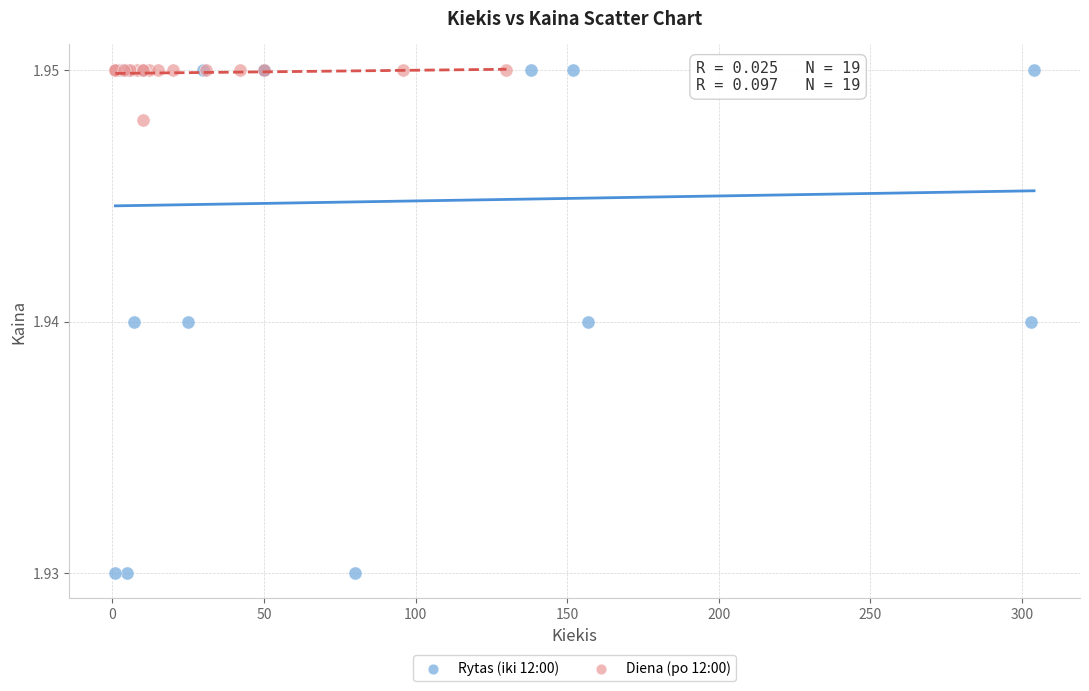

What are all the series names shown in the legend?

Rytas (iki 12:00), Diena (po 12:00)